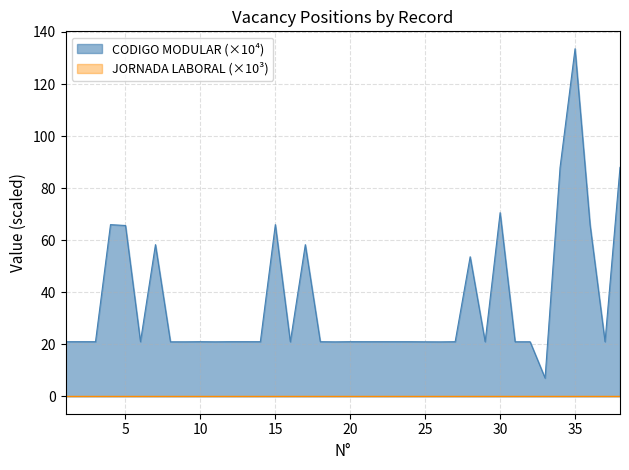

What is the approximate value at 33?

7.0